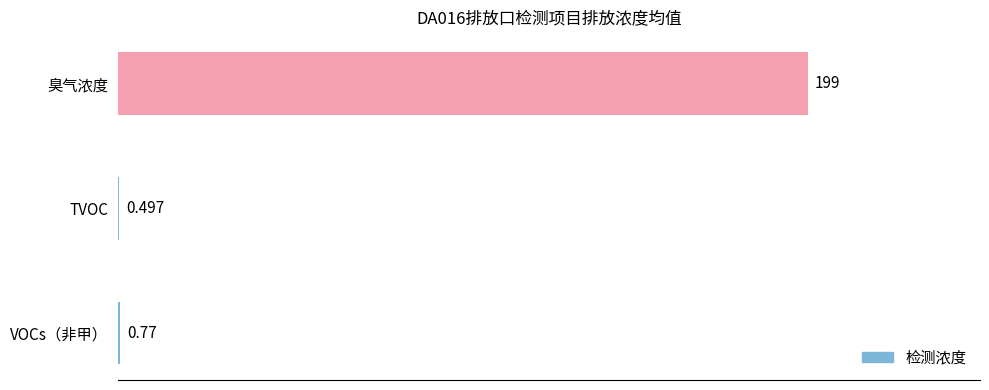

Between VOCs（非甲） and 臭气浓度, which is larger?

臭气浓度